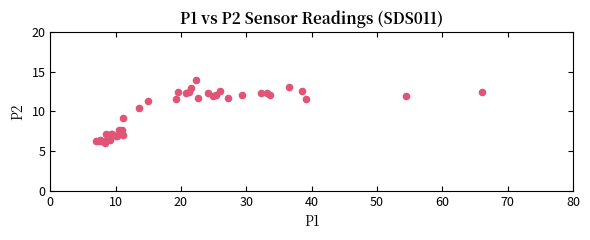

What Y value in the scatter plot is closest to 10?

10.4